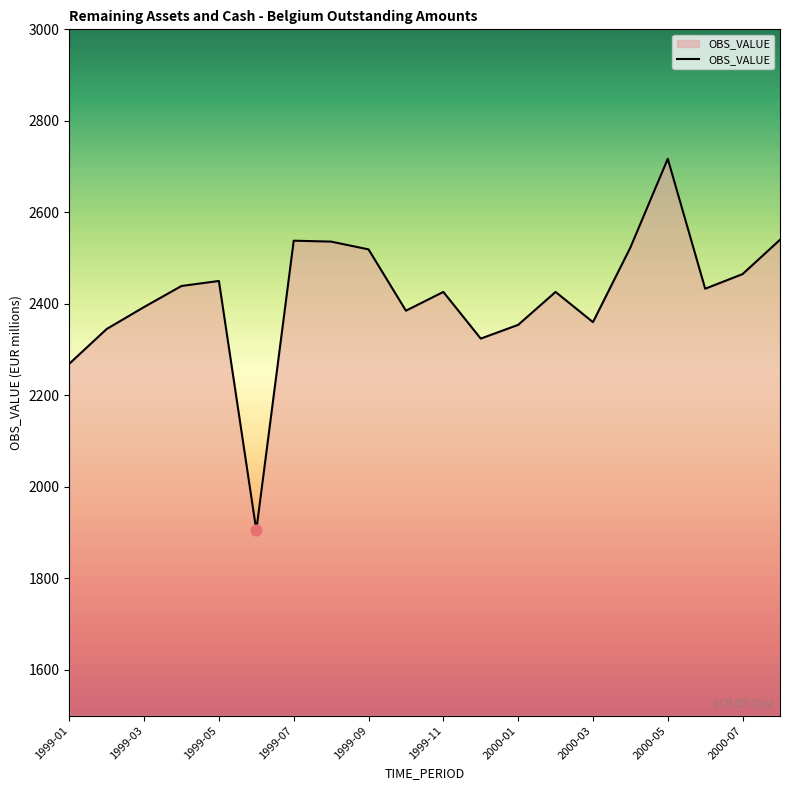

What is the smallest value displayed?

1905